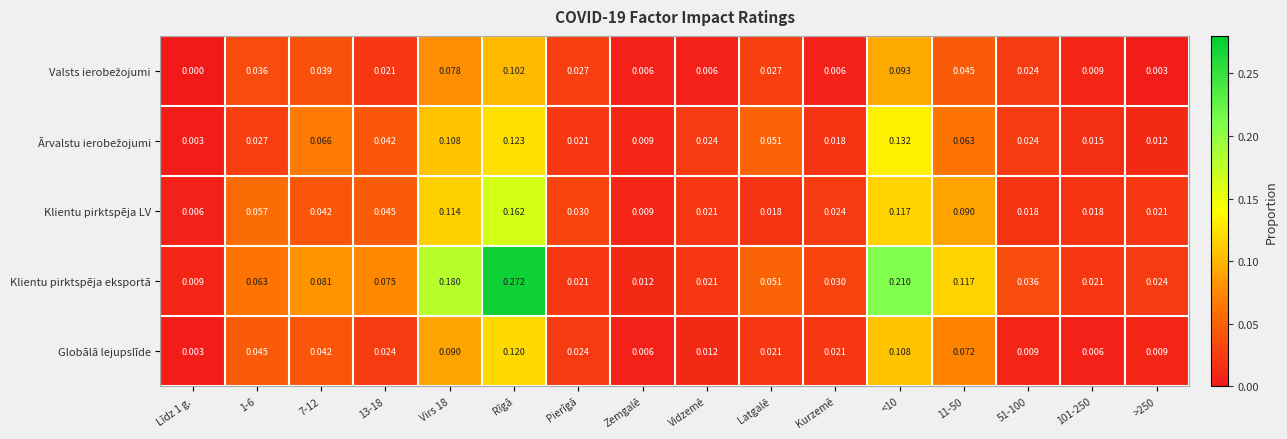

Which series has the largest range (max minus min)?

Klientu pirktspēja eksportā